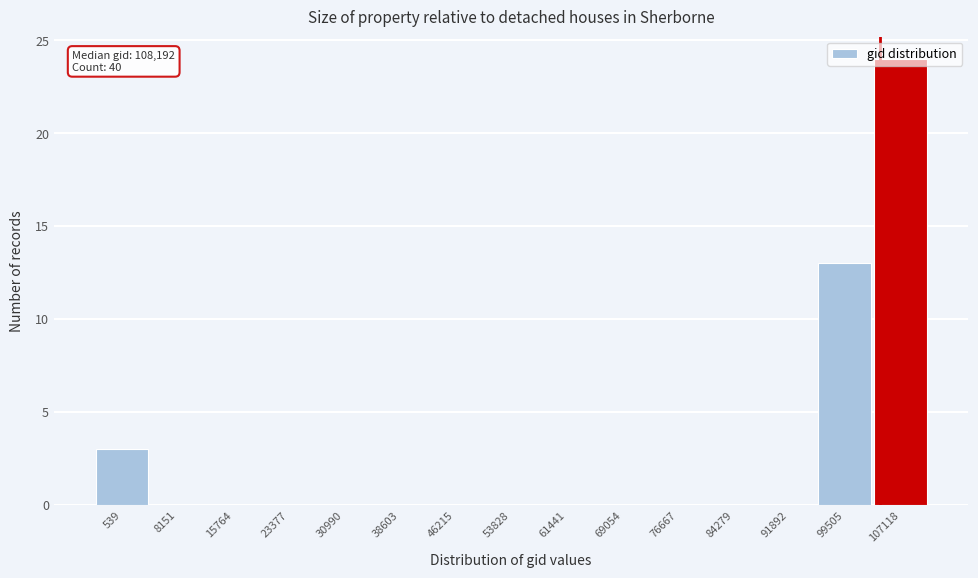

True or false: the data shows 13 at 53828.

False